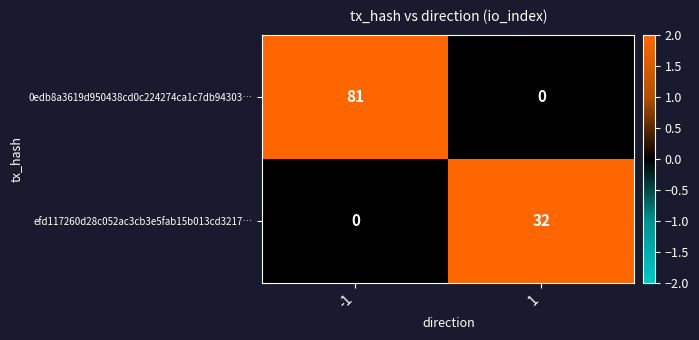

What is the average value of the efd117260d28c052ac3cb3e5fab15b013cd3217… series?

16